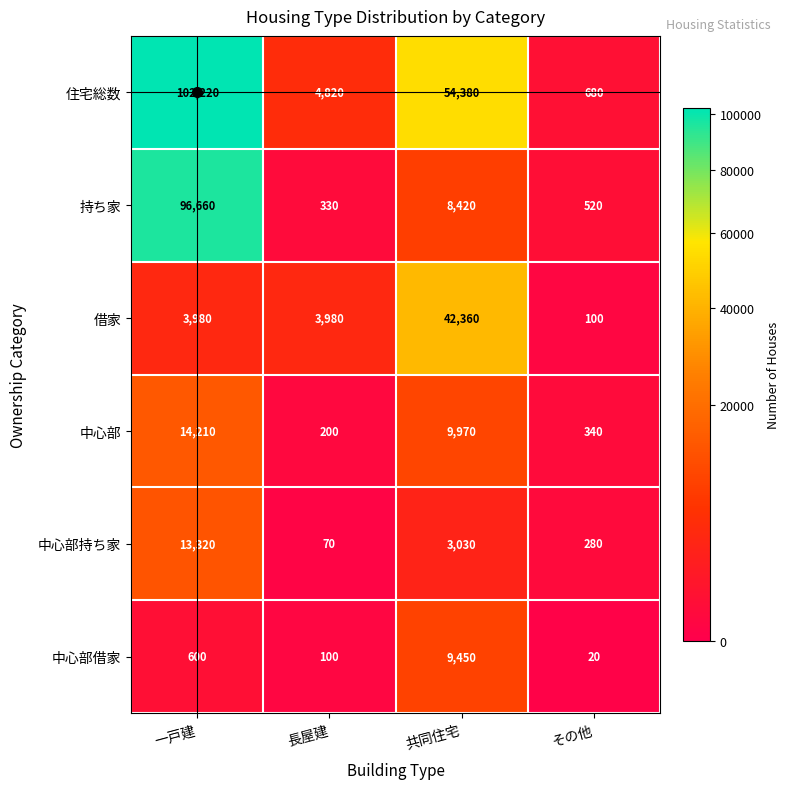

The value of 中心部持ち家 at 長屋建 is 70. True or false?

True